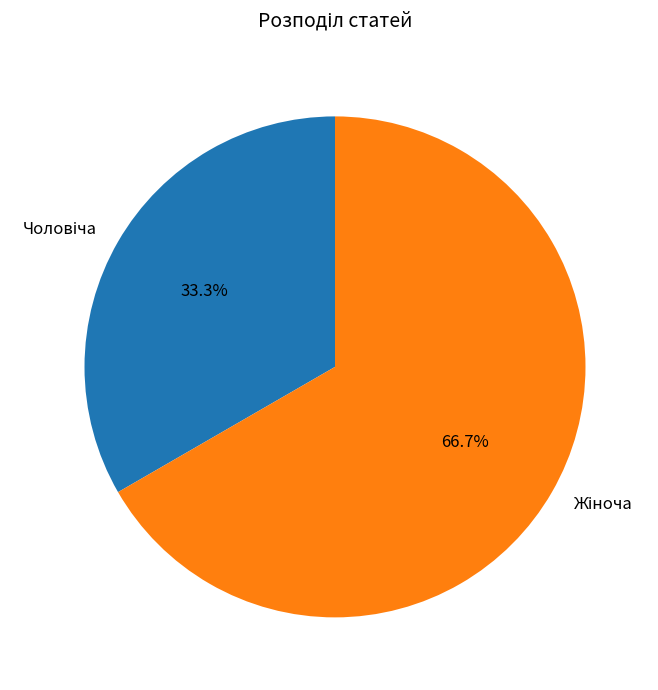

Does any single category account for the majority?

Yes